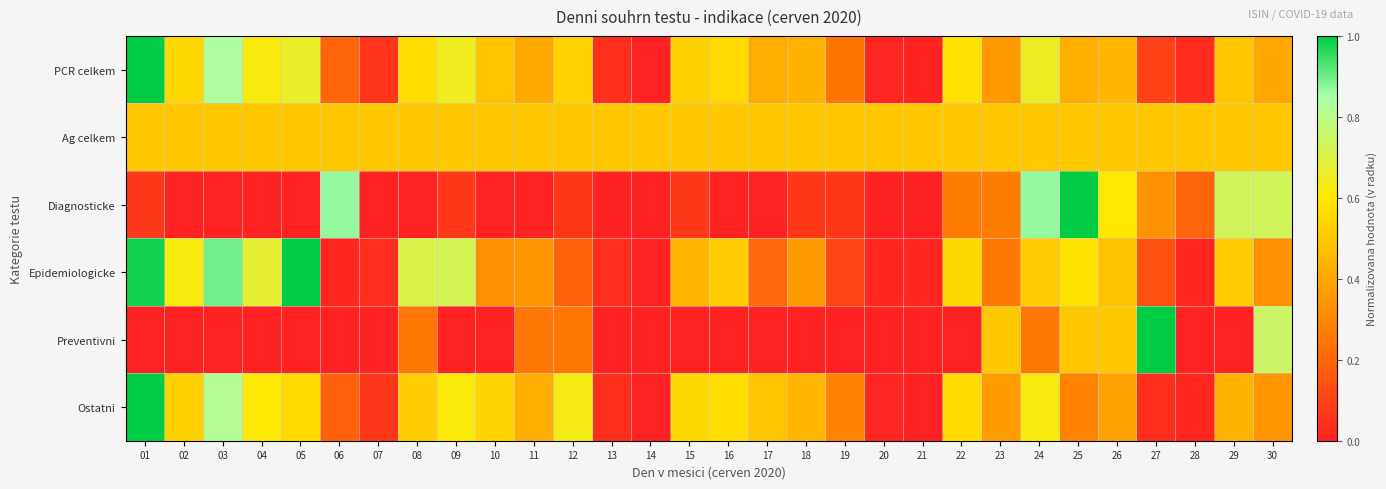

Reading left to right, list all the values displayed in this chart.

PCR celkem: 01=1.0	02=0.6	03=0.8	04=0.6	05=0.7	06=0.2	07=0.1	08=0.6	09=0.6	10=0.5	11=0.4	12=0.5	13=0.0	14=0.0	15=0.5	16=0.6	17=0.4	18=0.4	19=0.2	20=0.0	21=0.0	22=0.6	23=0.4	24=0.7	25=0.4	26=0.4	27=0.1	28=0.0	29=0.5	30=0.4
Ag celkem: 01=0.5	02=0.5	03=0.5	04=0.5	05=0.5	06=0.5	07=0.5	08=0.5	09=0.5	10=0.5	11=0.5	12=0.5	13=0.5	14=0.5	15=0.5	16=0.5	17=0.5	18=0.5	19=0.5	20=0.5	21=0.5	22=0.5	23=0.5	24=0.5	25=0.5	26=0.5	27=0.5	28=0.5	29=0.5	30=0.5
Diagnosticke: 01=0.1	02=0.0	03=0.0	04=0.0	05=0.0	06=0.9	07=0.0	08=0.0	09=0.1	10=0.0	11=0.0	12=0.1	13=0.0	14=0.0	15=0.1	16=0.0	17=0.0	18=0.1	19=0.1	20=0.0	21=0.0	22=0.3	23=0.3	24=0.9	25=1.0	26=0.6	27=0.3	28=0.2	29=0.7	30=0.7
Epidemiologicke: 01=1.0	02=0.6	03=0.9	04=0.7	05=1.0	06=0.0	07=0.0	08=0.7	09=0.7	10=0.3	11=0.3	12=0.2	13=0.0	14=0.0	15=0.4	16=0.5	17=0.2	18=0.4	19=0.1	20=0.0	21=0.0	22=0.6	23=0.3	24=0.5	25=0.6	26=0.5	27=0.1	28=0.0	29=0.5	30=0.3
Preventivni: 01=0.0	02=0.0	03=0.0	04=0.0	05=0.0	06=0.0	07=0.0	08=0.2	09=0.0	10=0.0	11=0.2	12=0.2	13=0.0	14=0.0	15=0.0	16=0.0	17=0.0	18=0.0	19=0.0	20=0.0	21=0.0	22=0.0	23=0.5	24=0.2	25=0.5	26=0.5	27=1.0	28=0.0	29=0.0	30=0.8
Ostatni: 01=1.0	02=0.5	03=0.8	04=0.6	05=0.6	06=0.2	07=0.1	08=0.5	09=0.6	10=0.5	11=0.4	12=0.6	13=0.0	14=0.0	15=0.6	16=0.6	17=0.5	18=0.4	19=0.3	20=0.0	21=0.0	22=0.6	23=0.4	24=0.6	25=0.3	26=0.4	27=0.0	28=0.0	29=0.4	30=0.3